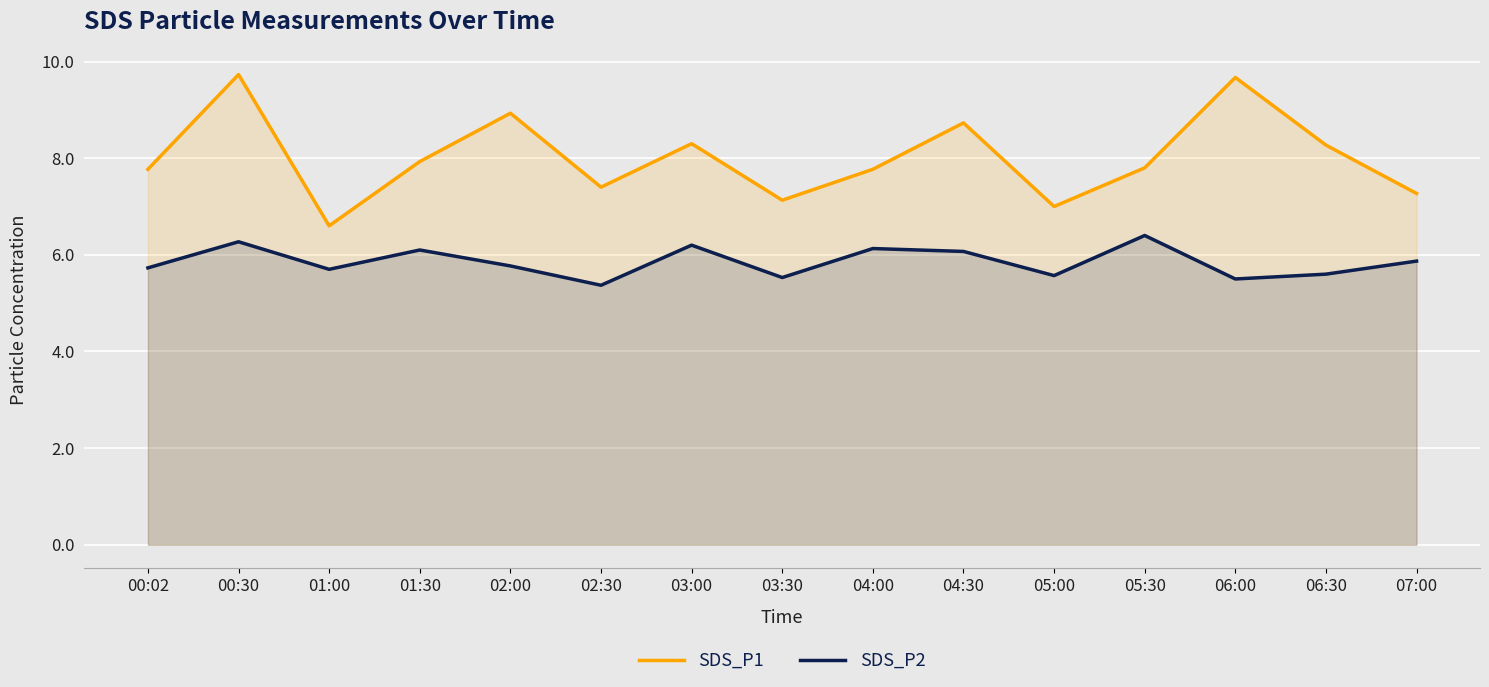

True or false: SDS_P1 has more than 0 interior local peaks.

True